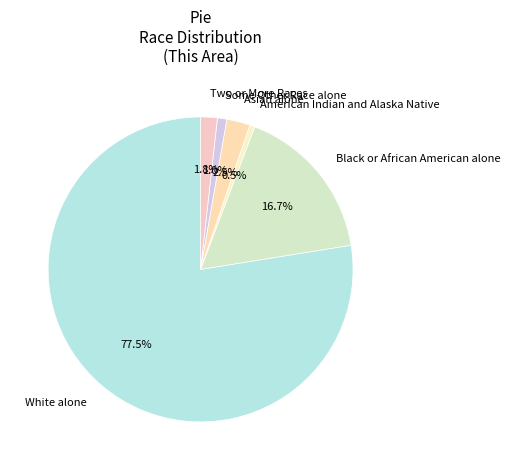

Count the number of slices in the pie.

6